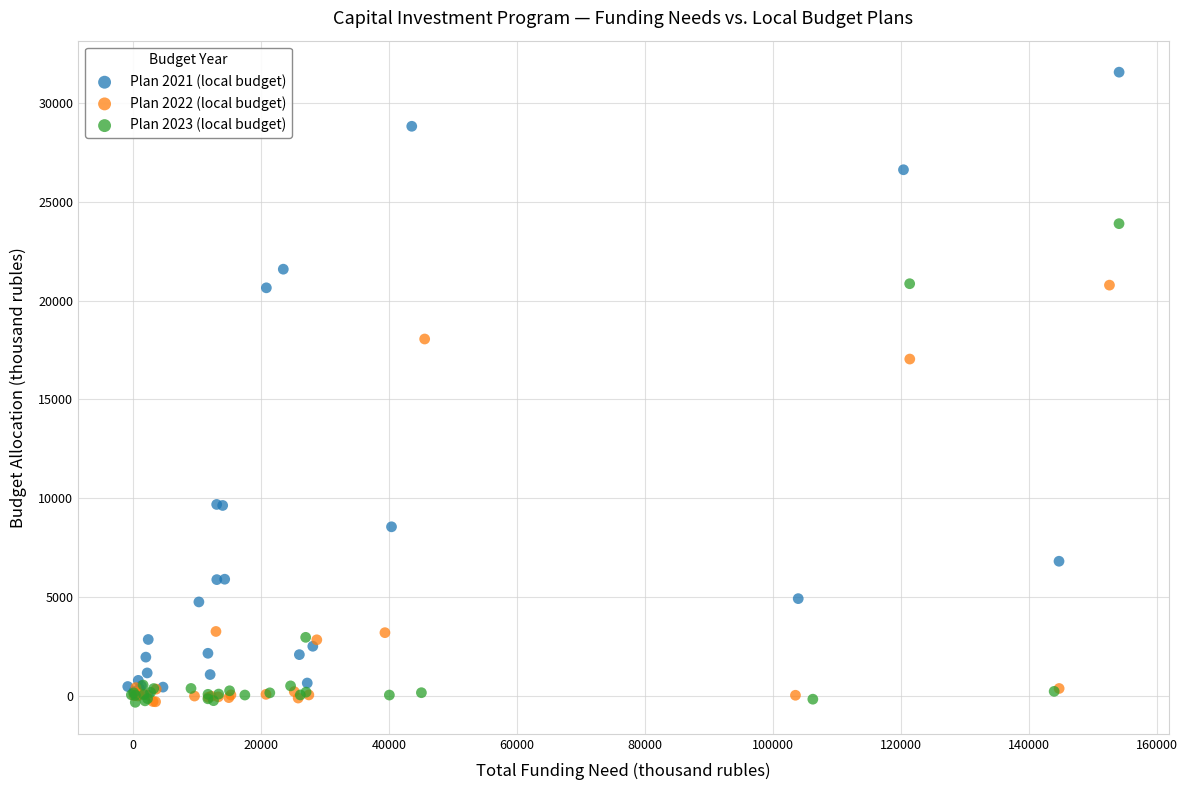

Which series contains the highest Y value?

Plan 2021 (local budget)